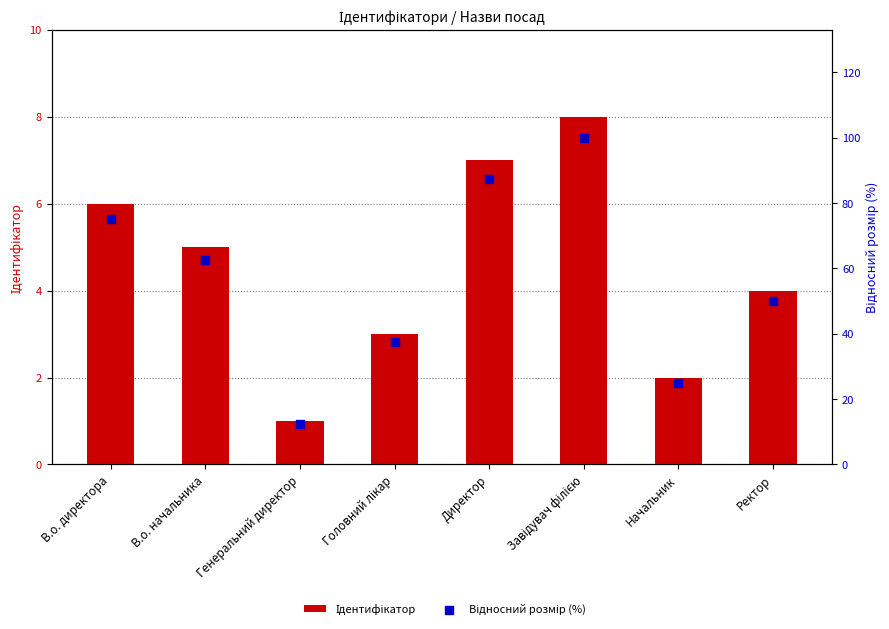

Which series contains the highest Y value?

Відносний розмір (%)